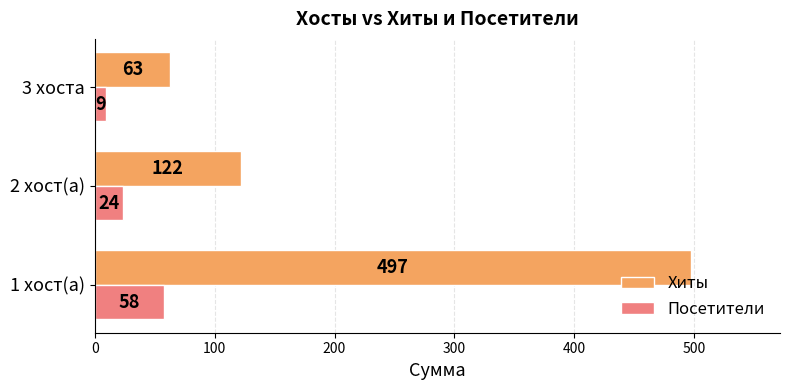

What value does the Хиты series have at 2 хост(а)?

122